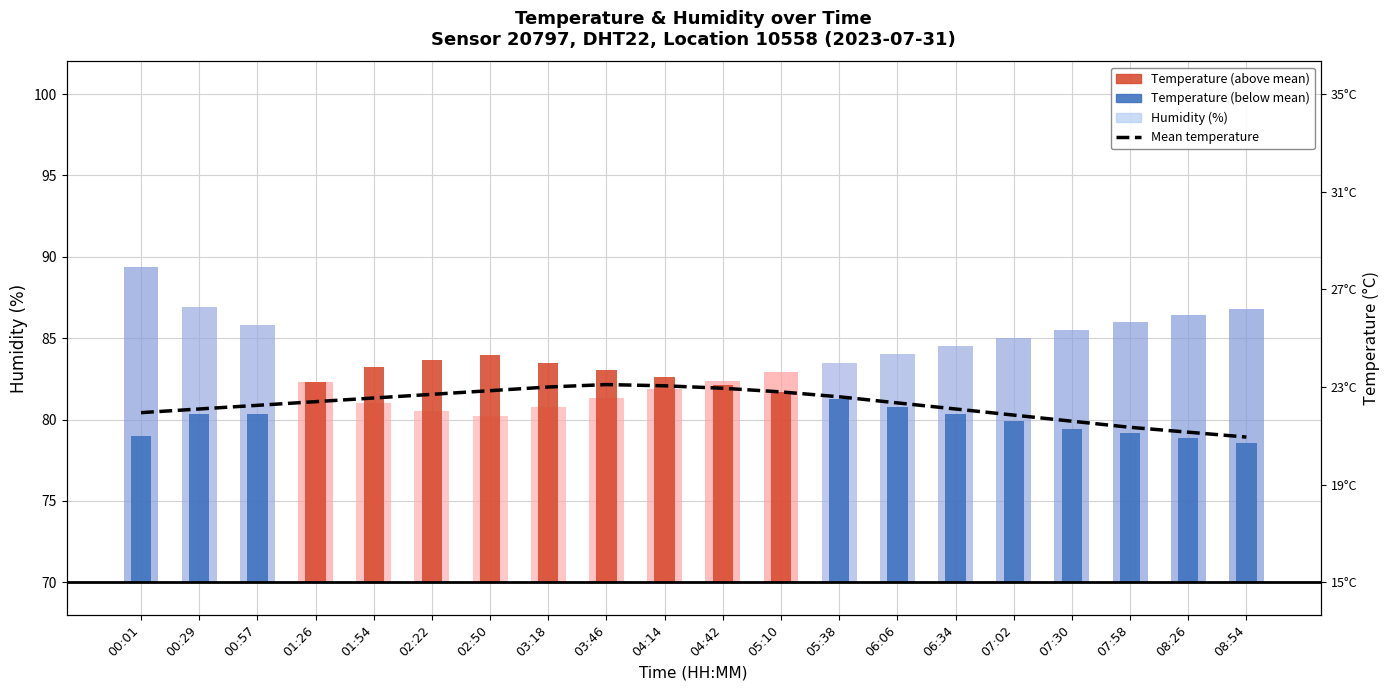

Reading left to right, list all the values displayed in this chart.

00:01=80.4	00:29=80.7	00:57=80.9	01:26=81.1	01:54=81.3	02:22=81.5	02:50=81.8	03:18=82.0	03:46=82.2	04:14=82.1	04:42=81.9	05:10=81.7	05:38=81.4	06:06=81.0	06:34=80.7	07:02=80.3	07:30=79.9	07:58=79.5	08:26=79.2	08:54=78.9